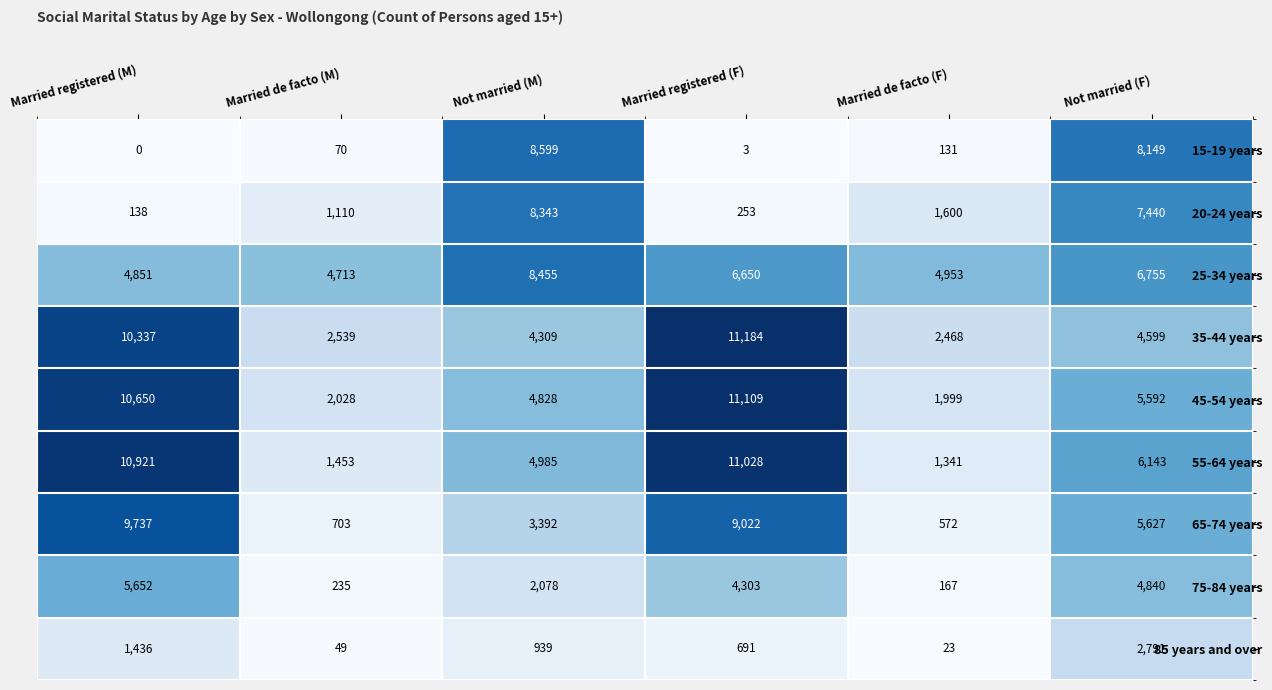

True or false: 45-54 years has a value of 1999 at Married de facto (F).

True